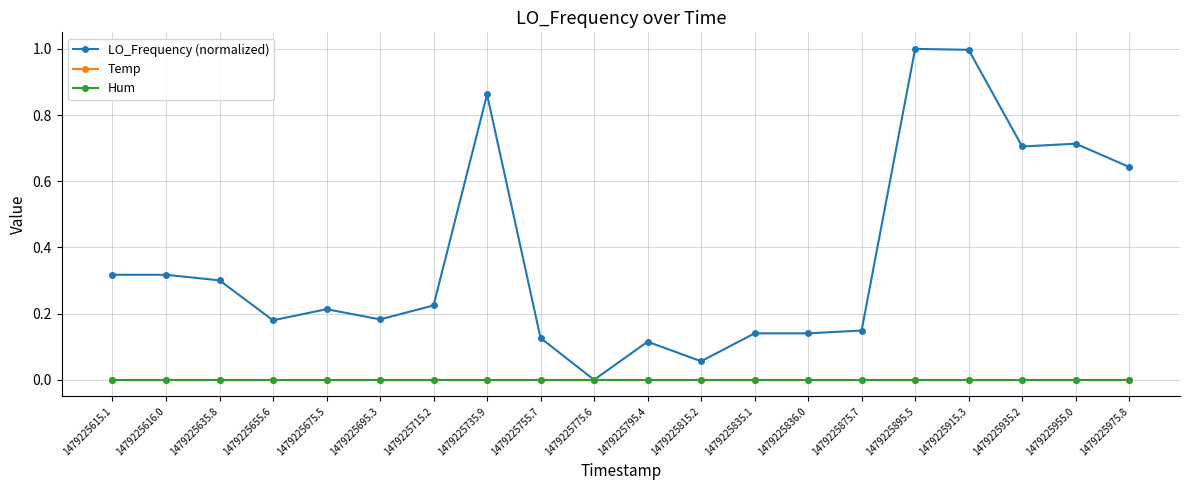

What is the label of the 12th point from the right?

1479225755.7